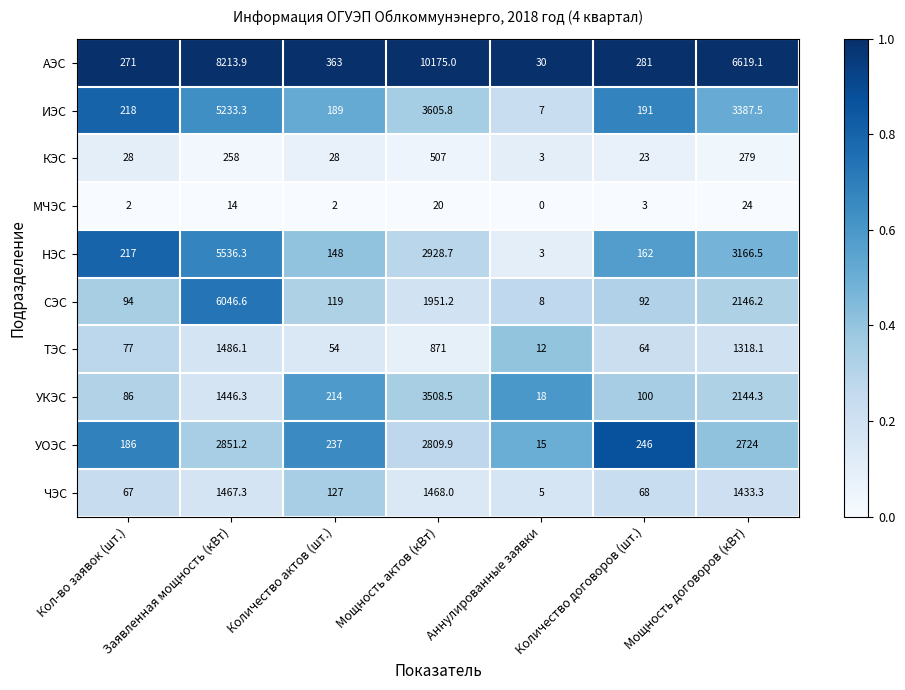

What is the total value across all series at Мощность актов (кВт)?

27845.1